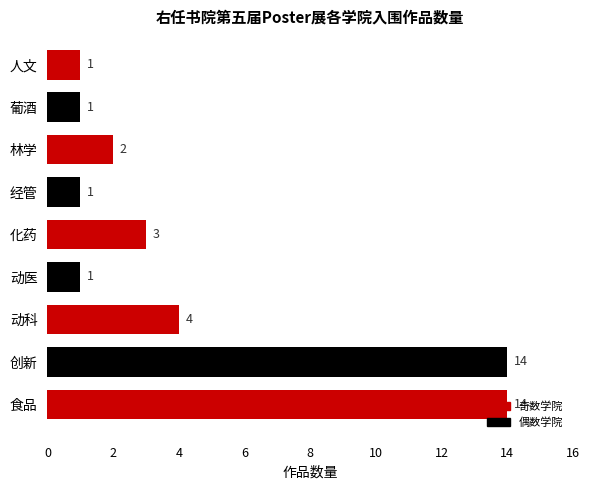

What is the sum of all values?

41